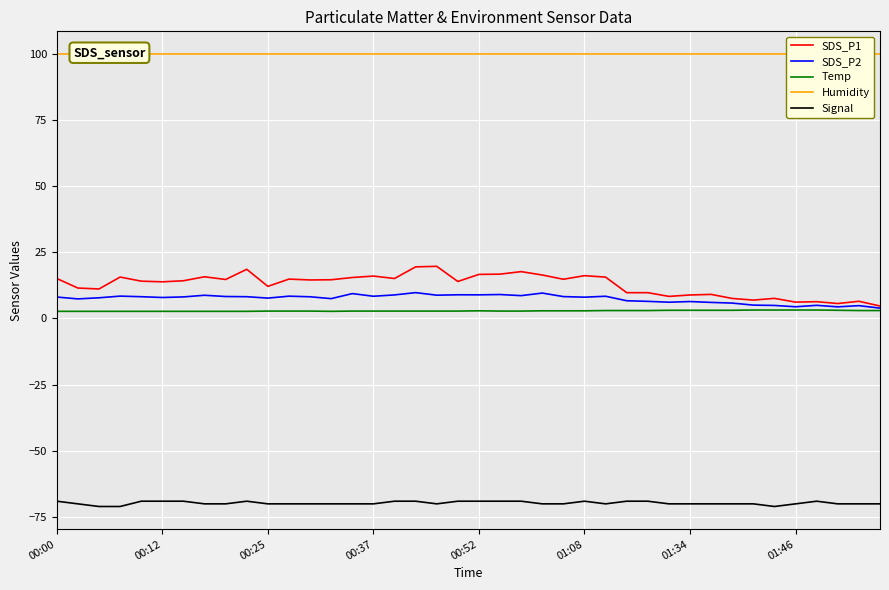

How many lines are shown in the chart?

5